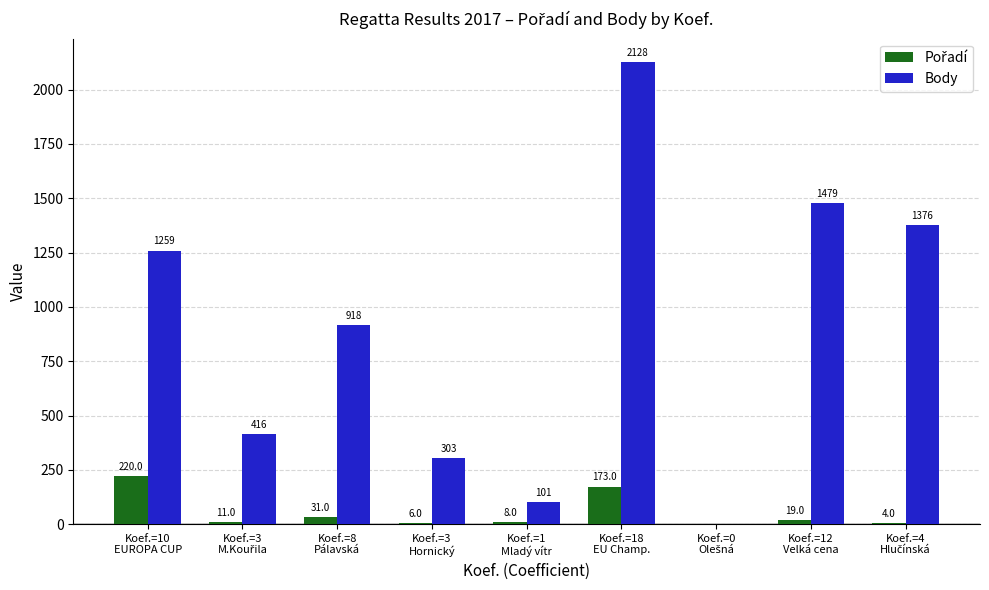

Count the number of categories in the chart.

9